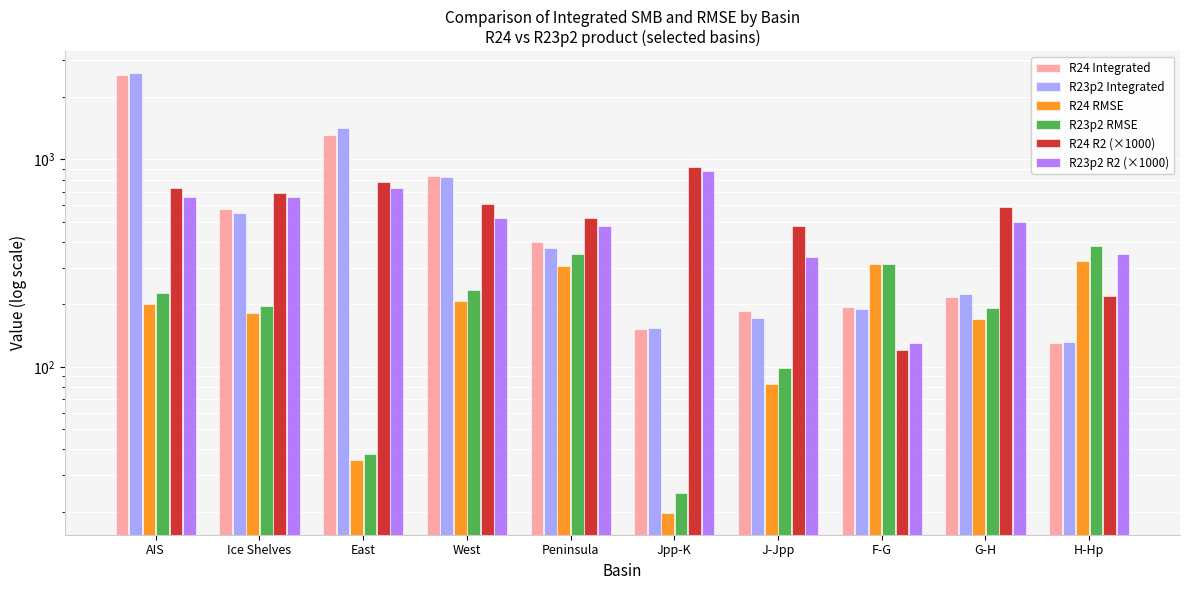

What is the difference between the maximum and minimum values in the R24 RMSE series?

304.9